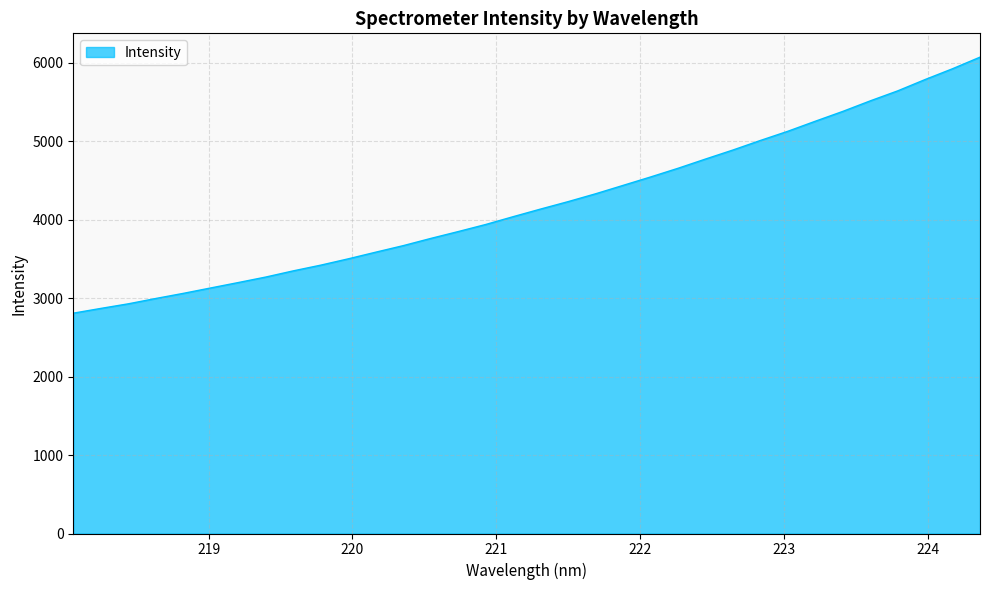

Does the chart have visible grid lines?

Yes